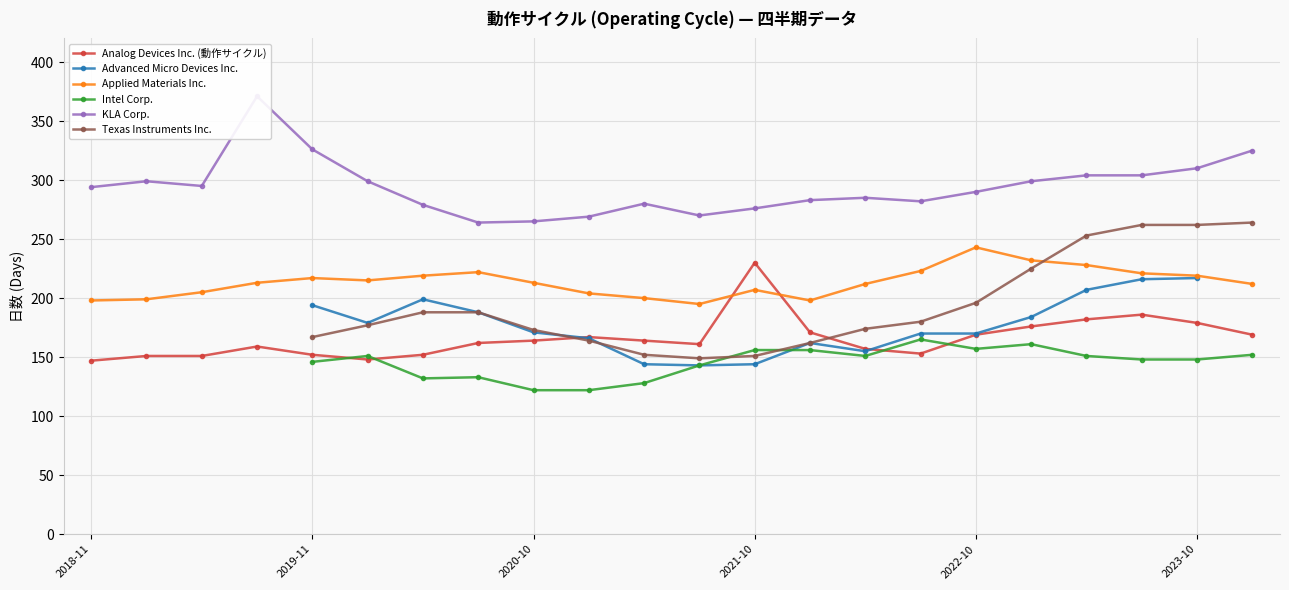

What is the sum of all KLA Corp. values?

6469.0